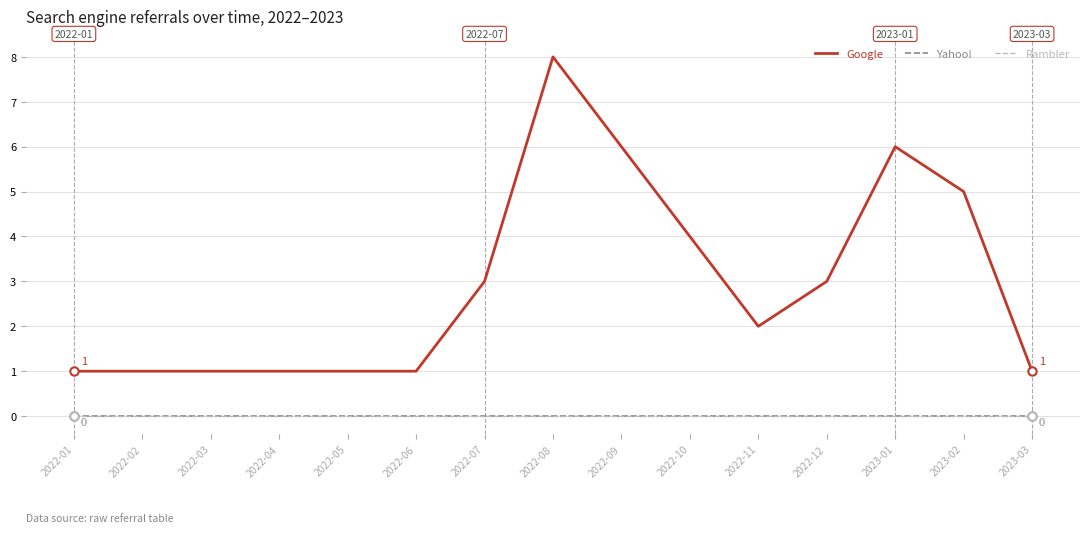

Is this an area chart (filled region under the line)?

No